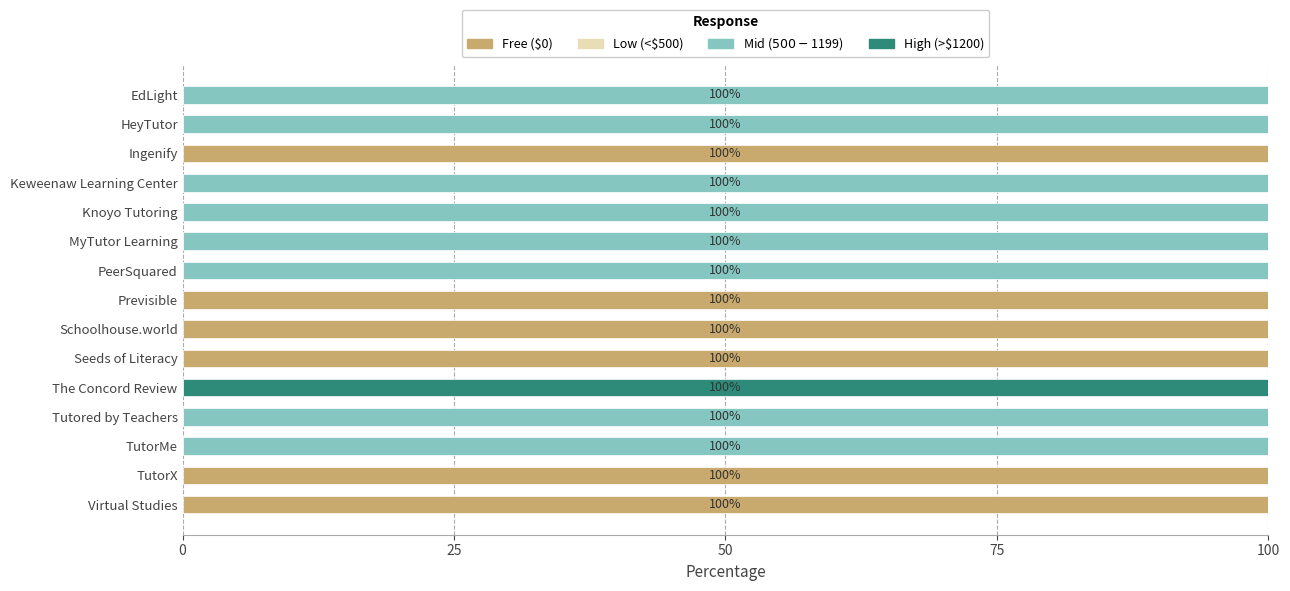

True or false: Free ($0) has a value of 67 at Virtual Studies.

False